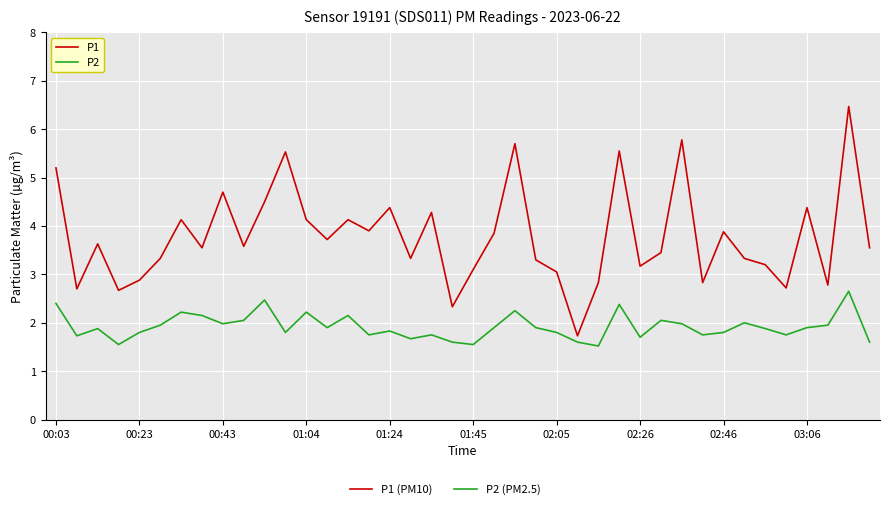

What is the minimum value for P1?

1.7